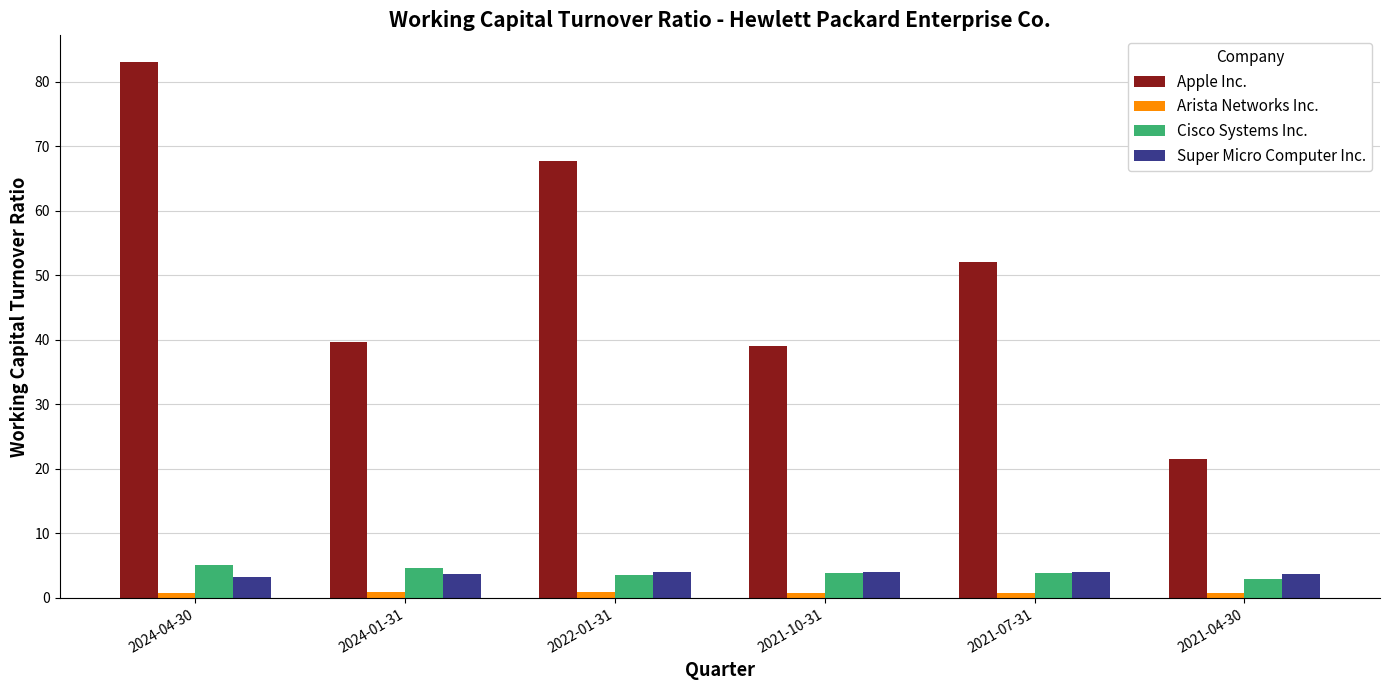

What is the total value across all series at 2021-10-31?

47.7